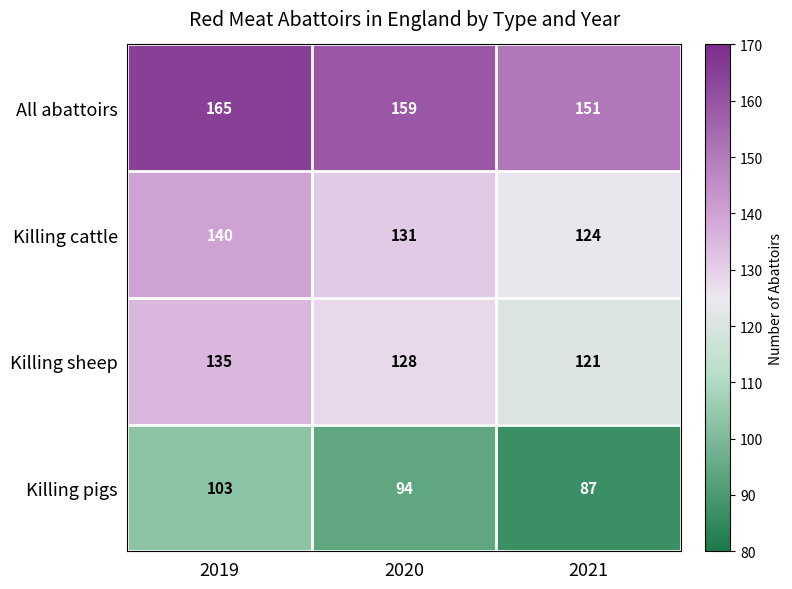

What is the sum of all All abattoirs values?

475